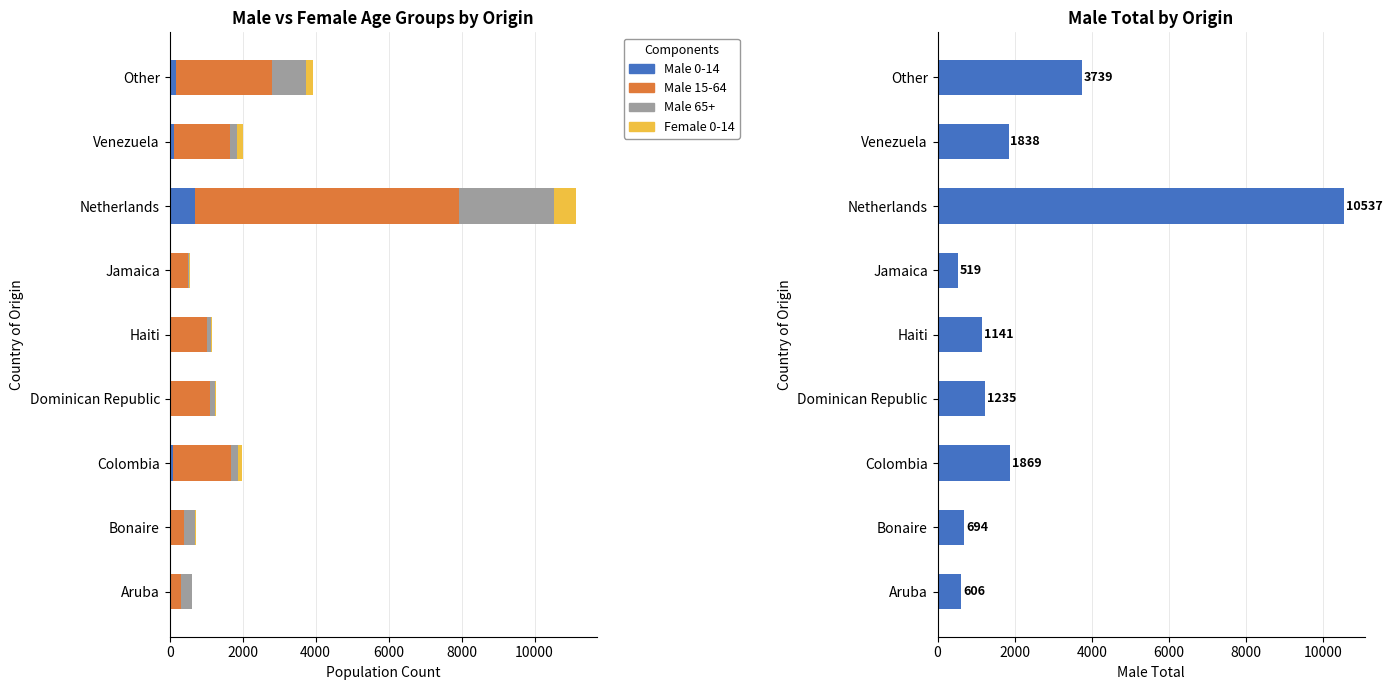

Which series has the largest total across all categories?

Male Total